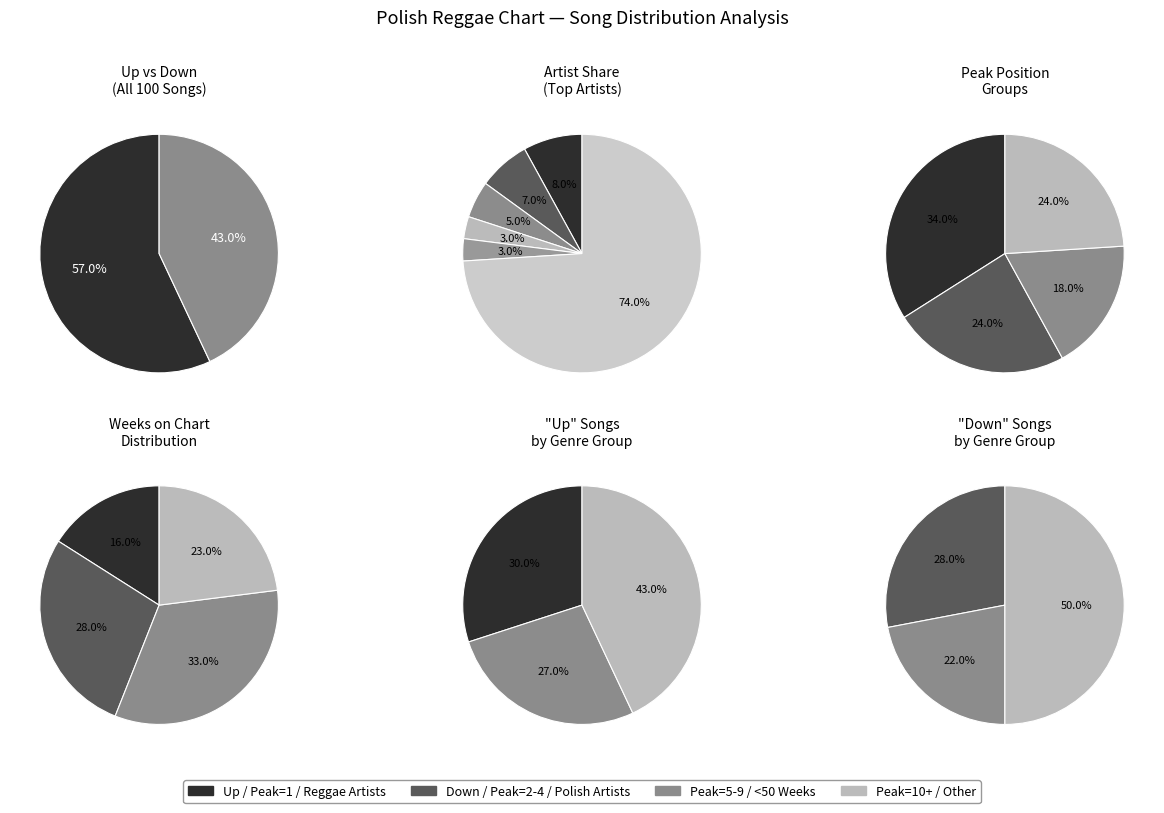

Which category has the smallest portion of the pie?

down